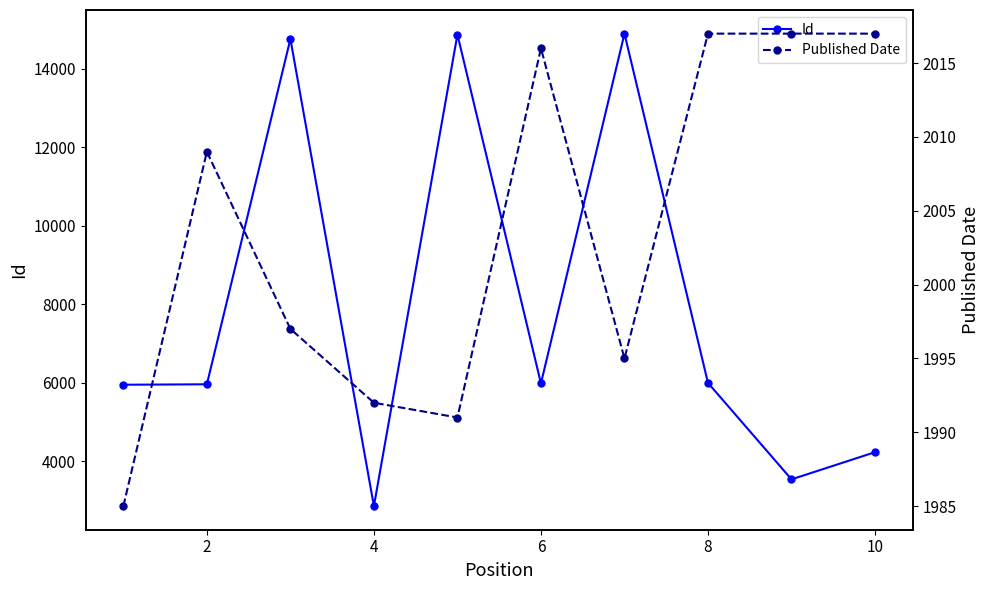

How many interior local peaks does the Id series have?

3